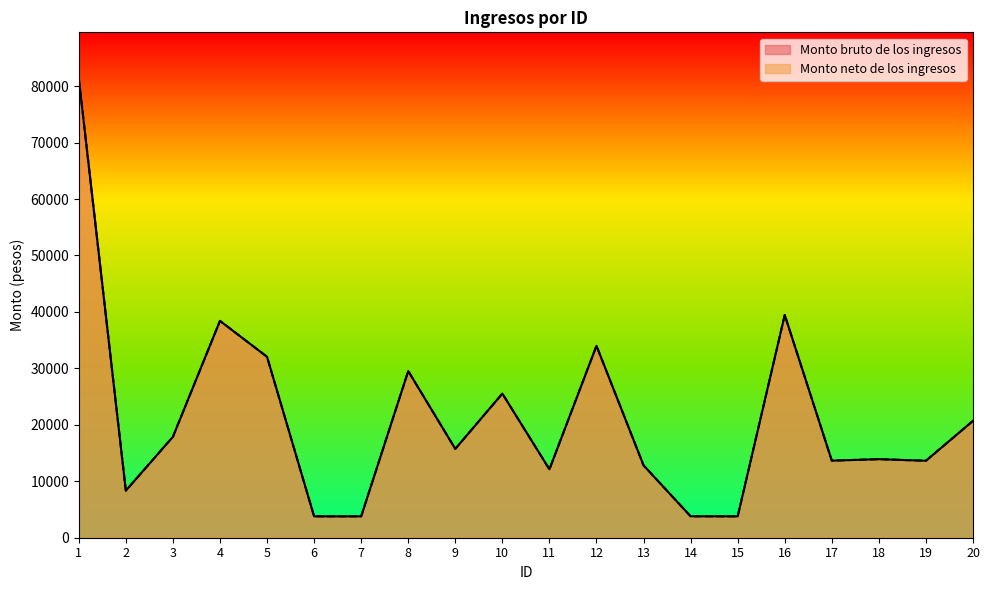

Which series changed the most between 19 and 20?

Monto bruto de los ingresos